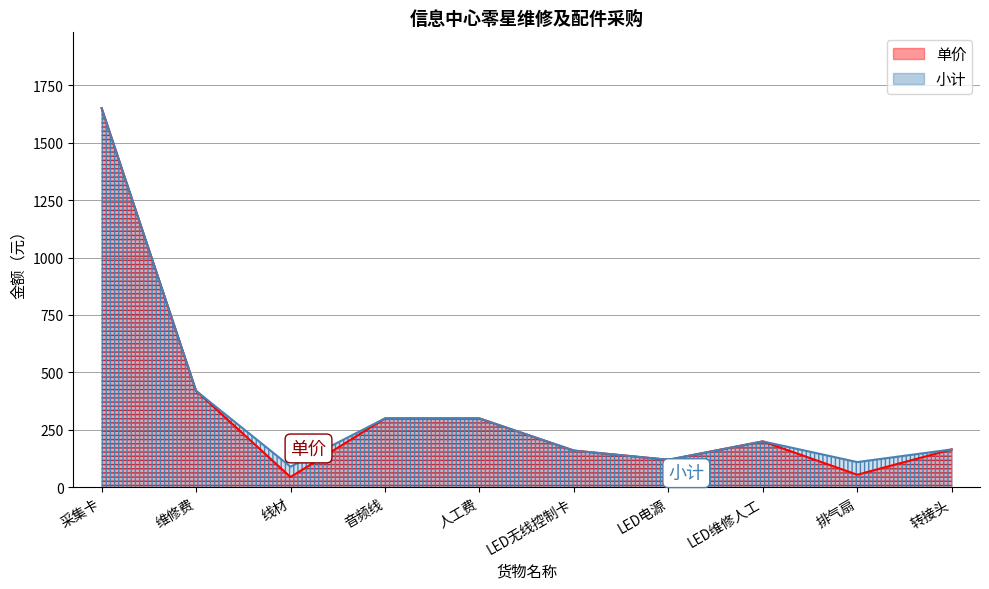

True or false: 单价 has a value of 15 at 线材.

False